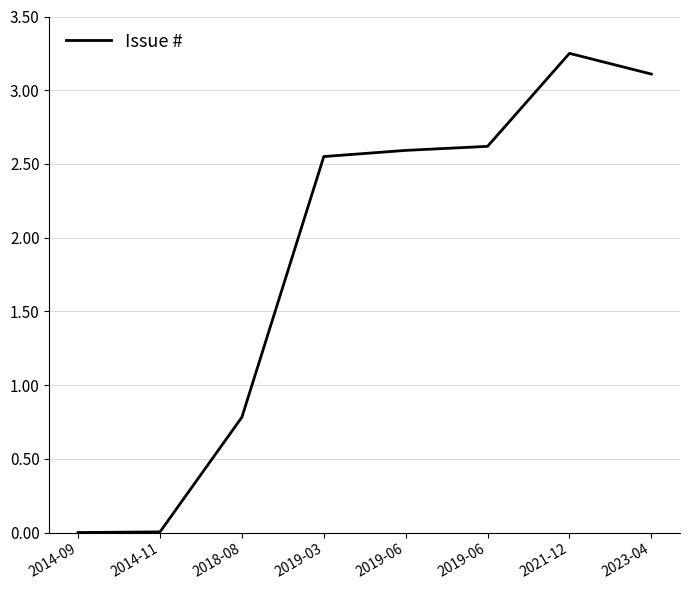

How many distinct data groups are displayed?

1